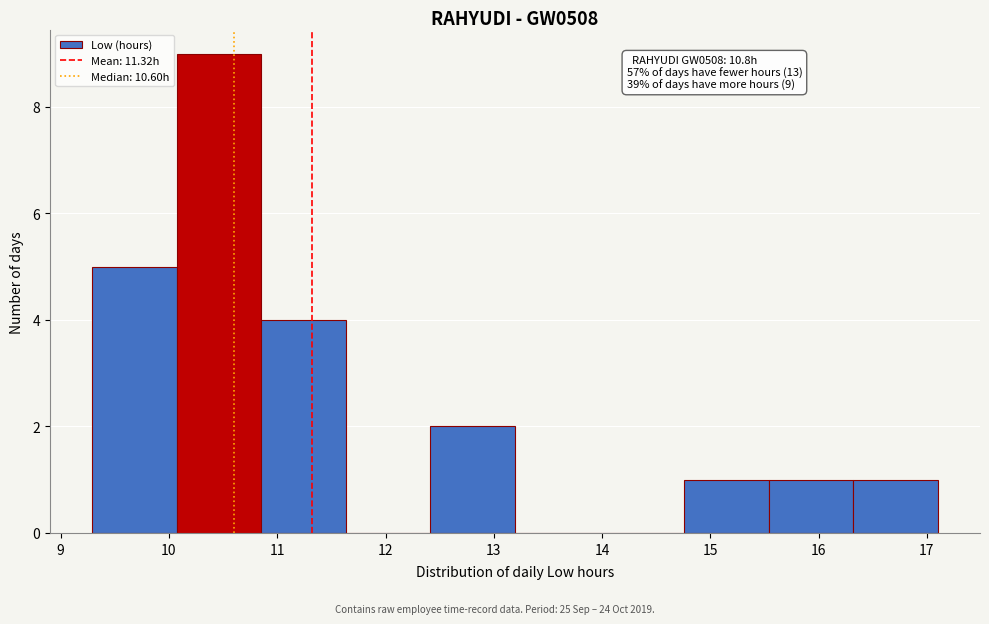

Which range on the x-axis has the tallest bar?

10.1 to 10.9